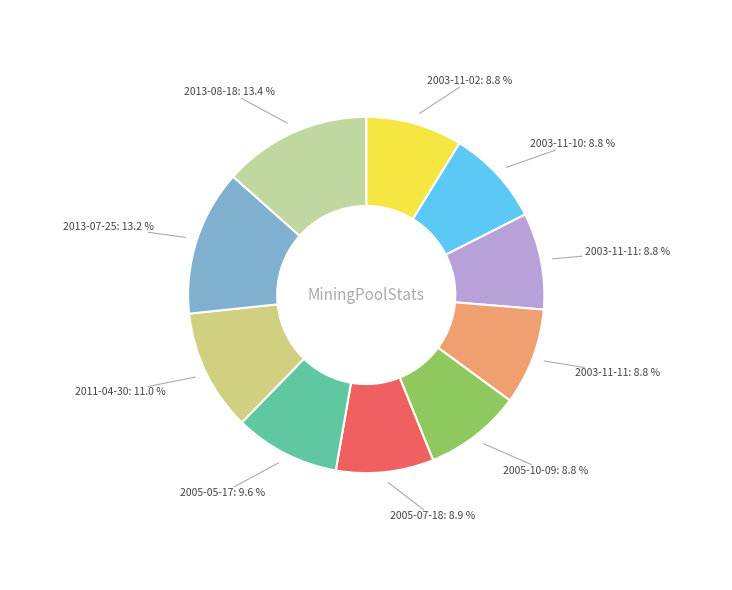

How many segments does this pie chart have?

10